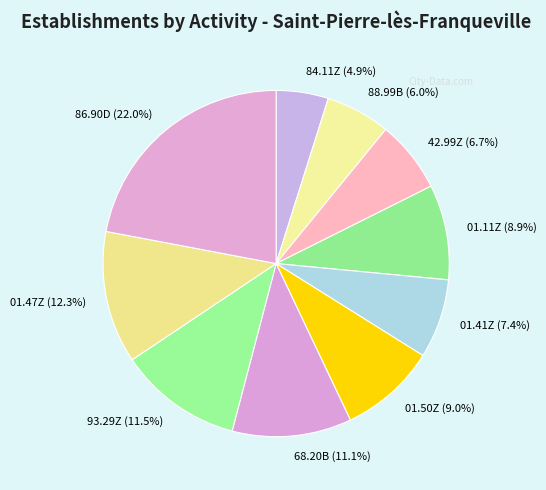

Is it true that 01.11Z is 9% of the pie?

True